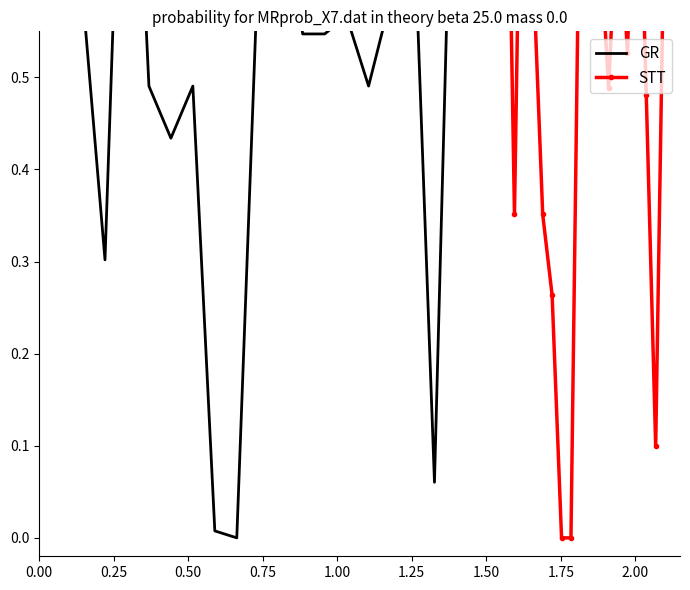

What is the difference between the GR values at 0.50 and 0.25?

0.2